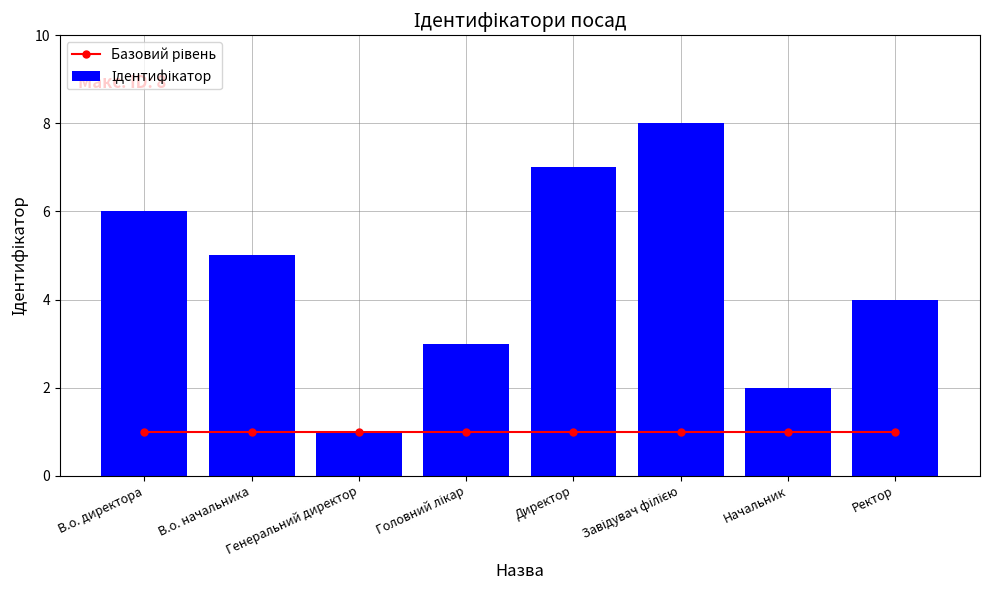

The value of Базовий рівень at Начальник is 0. True or false?

False